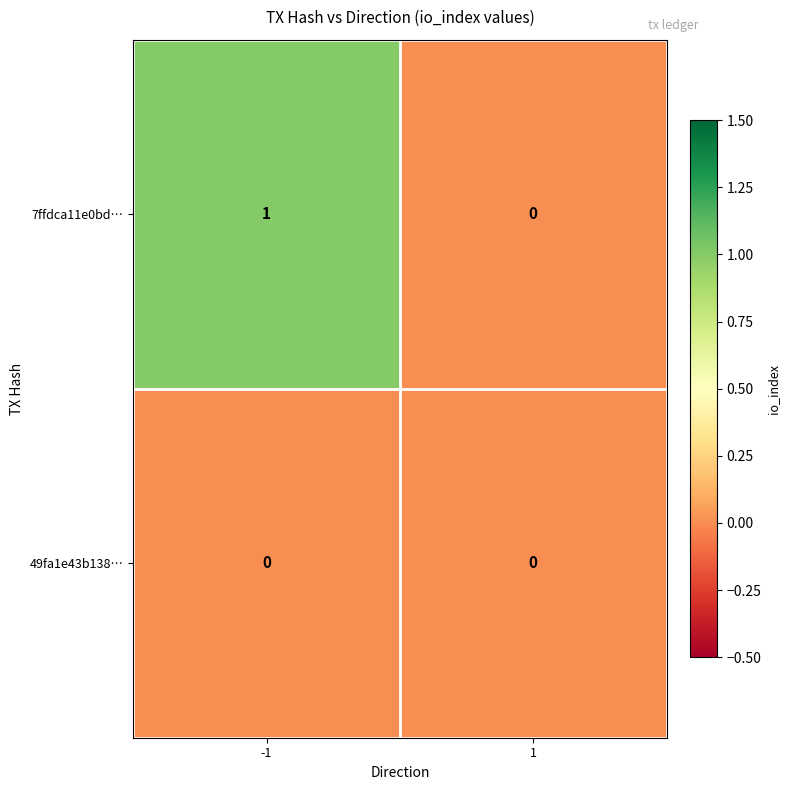

Is the value of 49fa1e43b138… at -1 greater than the value of 7ffdca11e0bd… at -1?

No